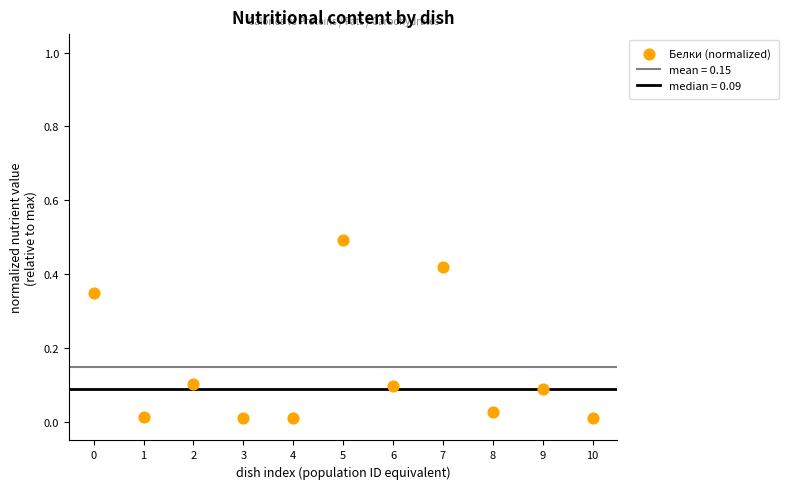

What is the range of Y values (max minus min)?

0.5